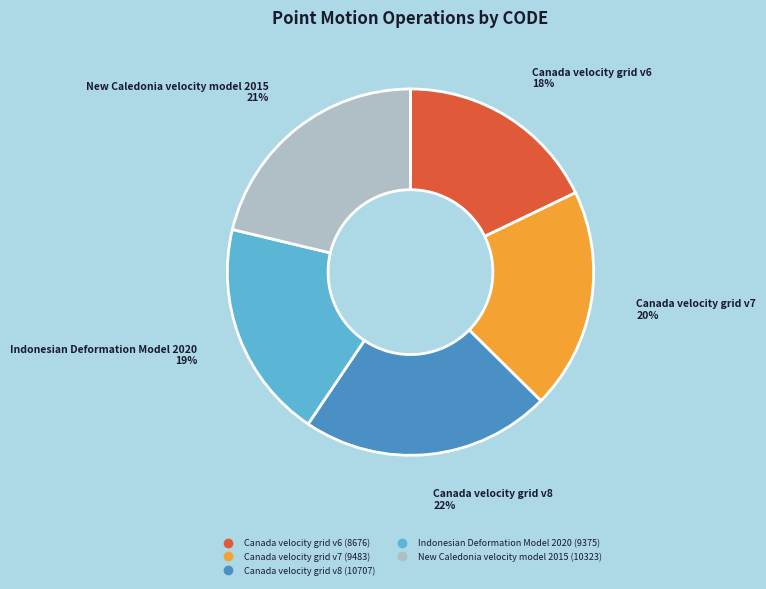

Does Canada velocity grid v7 account for over 50% of the chart?

No